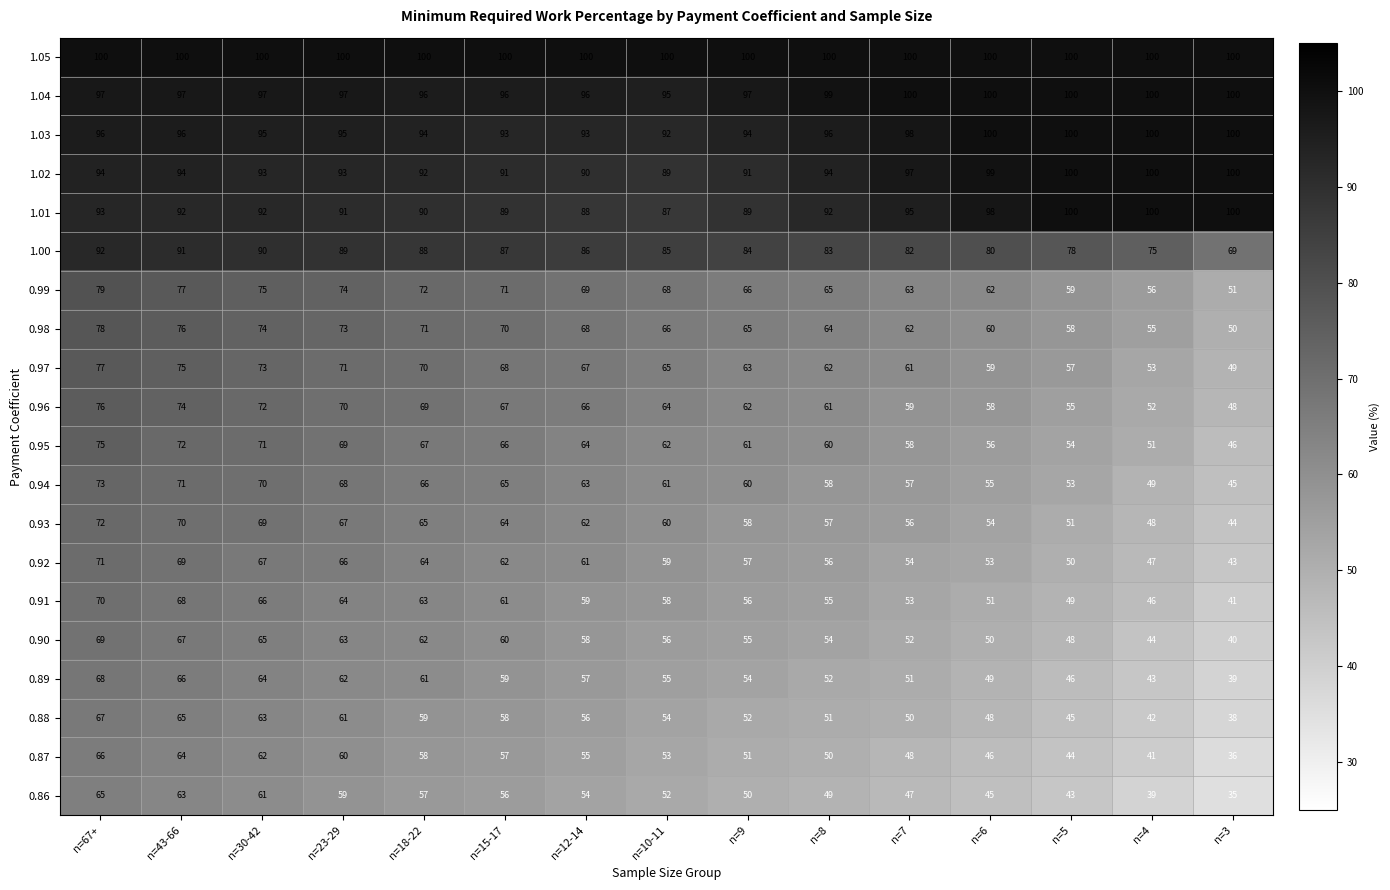

Is it true that 0.97 equals 59 at n=6?

True